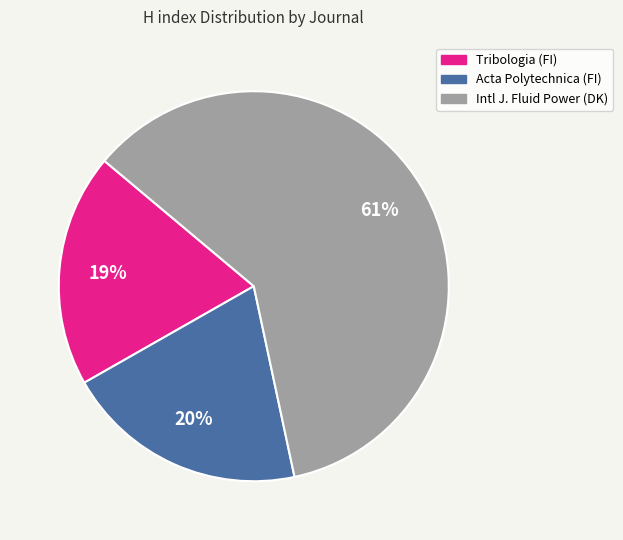

Rank the categories by value from lowest to highest.

Tribologia (FI), Acta Polytechnica (FI), Intl J. Fluid Power (DK)